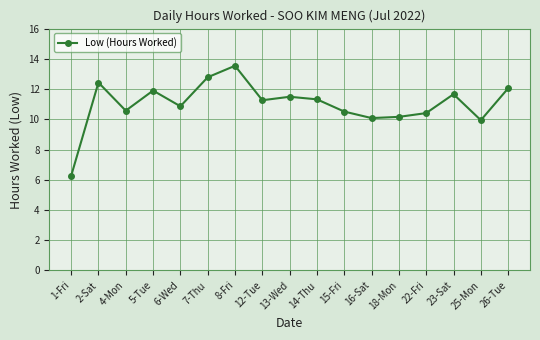

At which label is the value closest to 9?

25-Mon